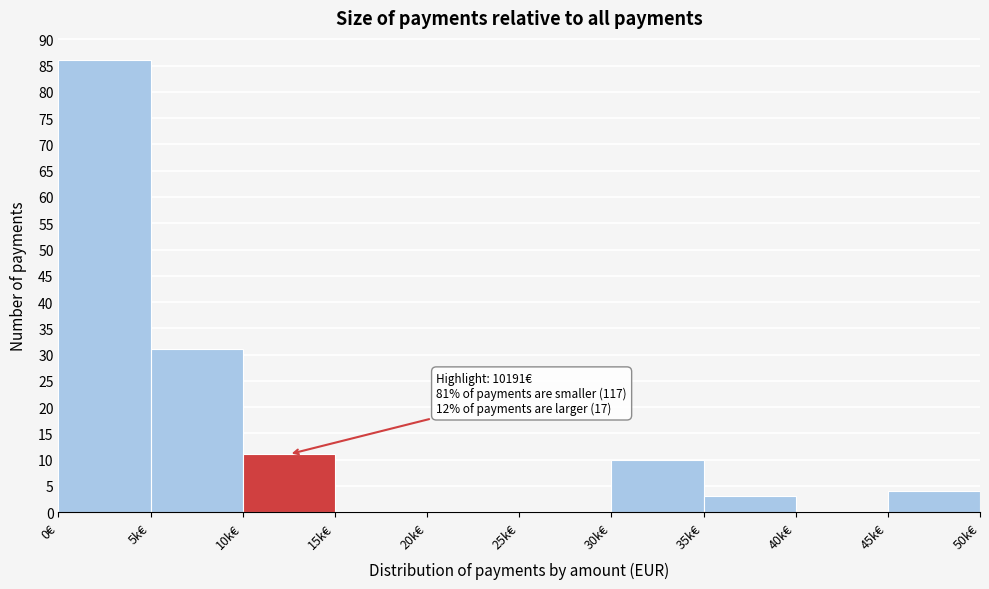

Reading right to left, extract all data points from this chart.

45k€=4	40k€=0	35k€=3	30k€=10	25k€=0	20k€=0	15k€=0	10k€=11	5k€=31	0€=86